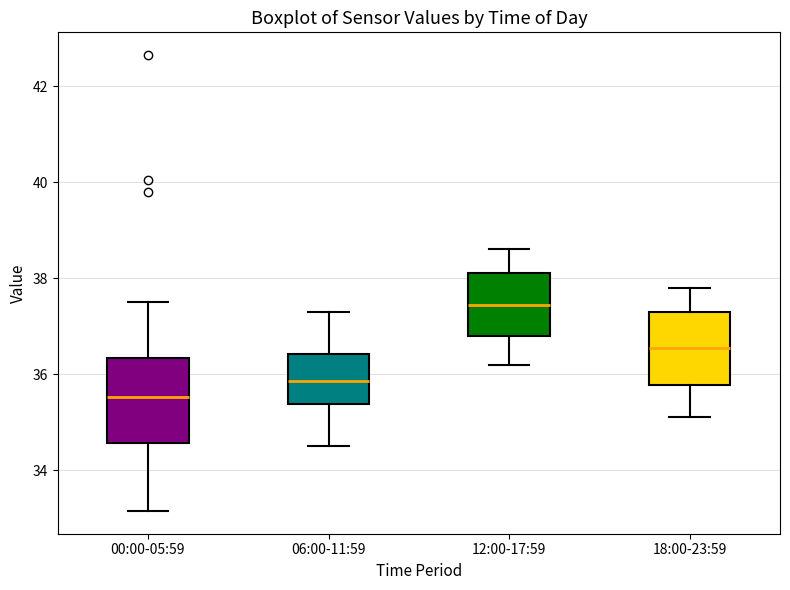

Reading left to right, read every box against the y-axis: the position of its median line, the range the box covers, and the ends of its whiskers. The values are not printed on the chart, so give them approximately, as read against the axis.

00:00-05:59: median 35.6, box 34.6 to 36.4, whiskers 33.2 to 37.6
06:00-11:59: median 35.8, box 35.4 to 36.4, whiskers 34.6 to 37.4
12:00-17:59: median 37.4, box 36.8 to 38.2, whiskers 36.2 to 38.6
18:00-23:59: median 36.6, box 35.8 to 37.4, whiskers 35.2 to 37.8